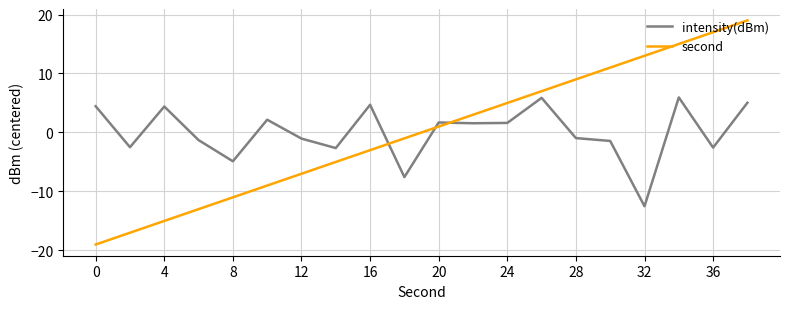

In intensity(dBm), how many points are higher than both neighbors (excluding endpoints)?

6